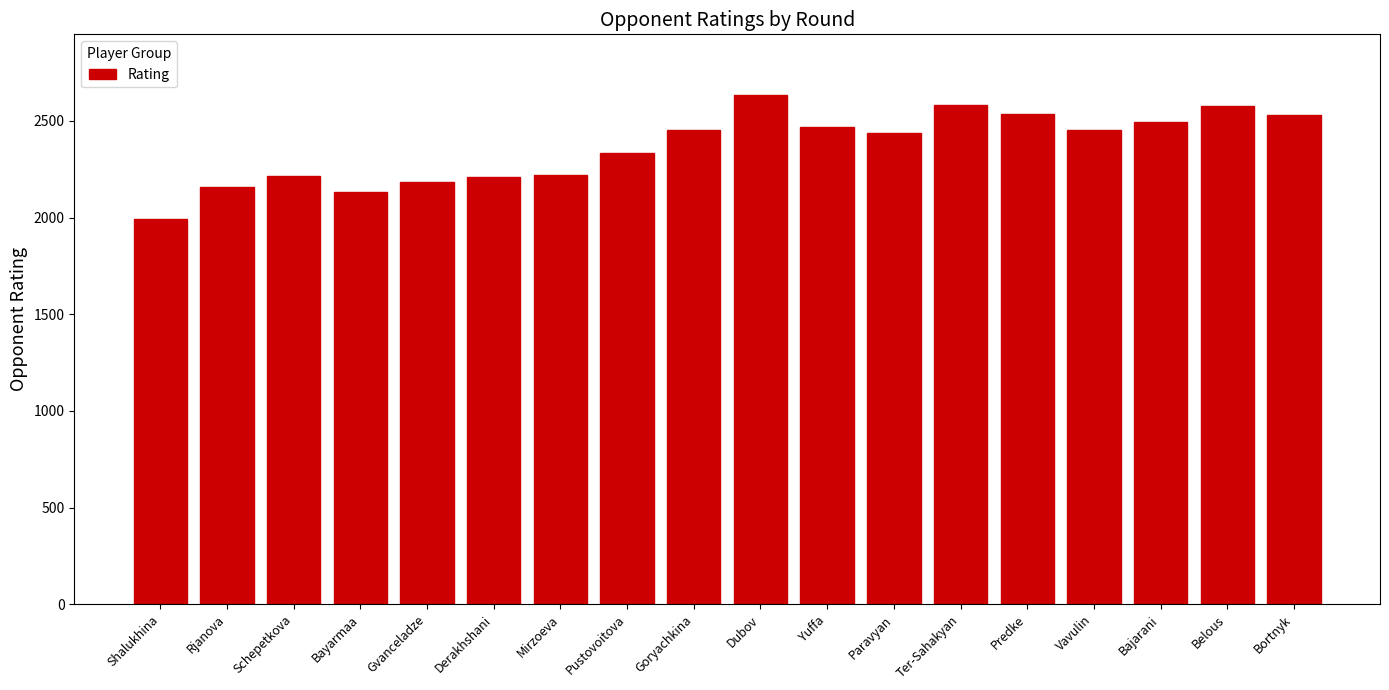

The chart shows a value of 1342 at Predke. True or false?

False